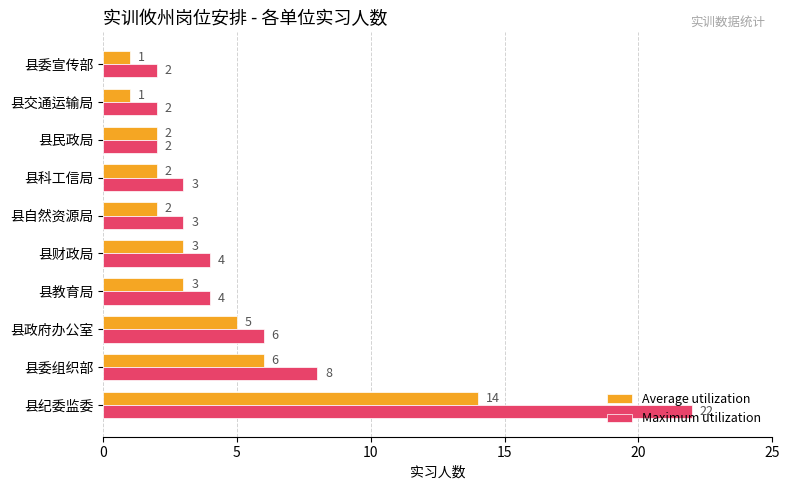

At which category is the sum across all series the highest?

县纪委监委